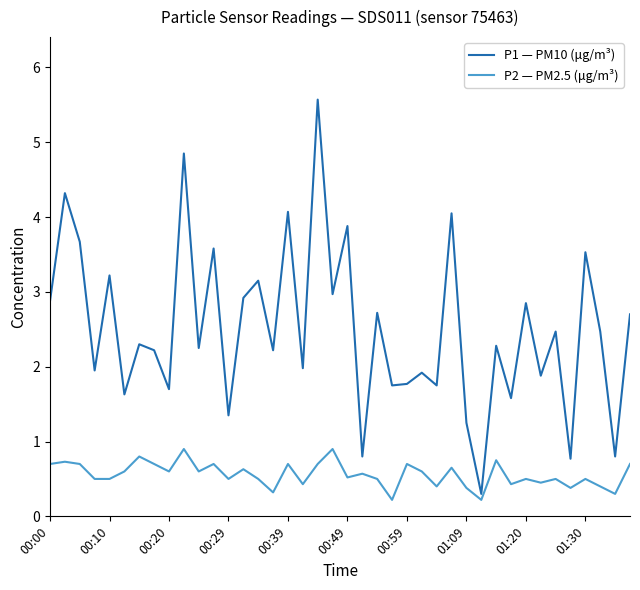

What is the difference between the maximum and minimum values in the P1 — PM10 (μg/m³) series?

5.3